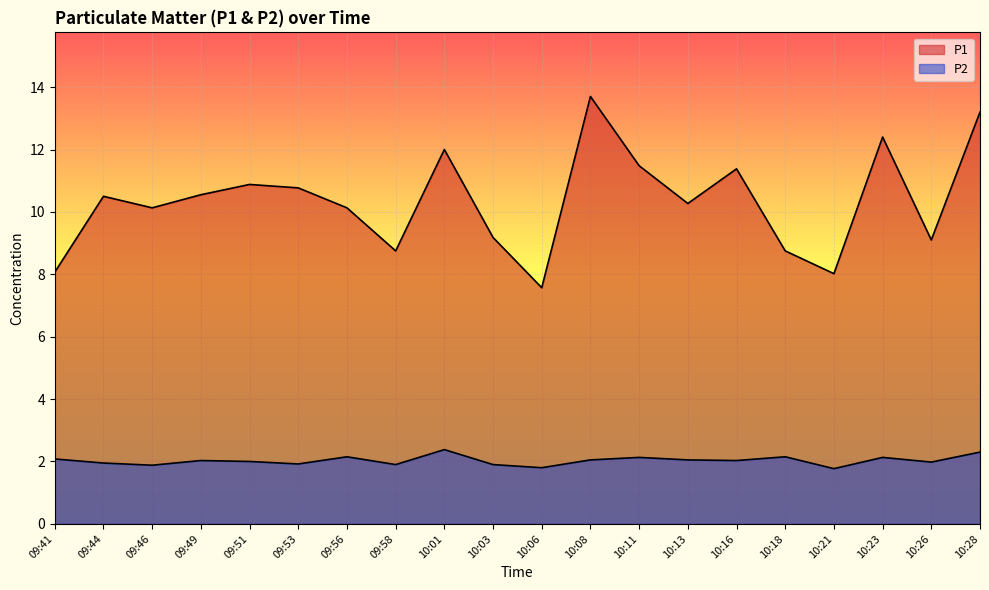

At which label does P2 first exceed 2?

09:41